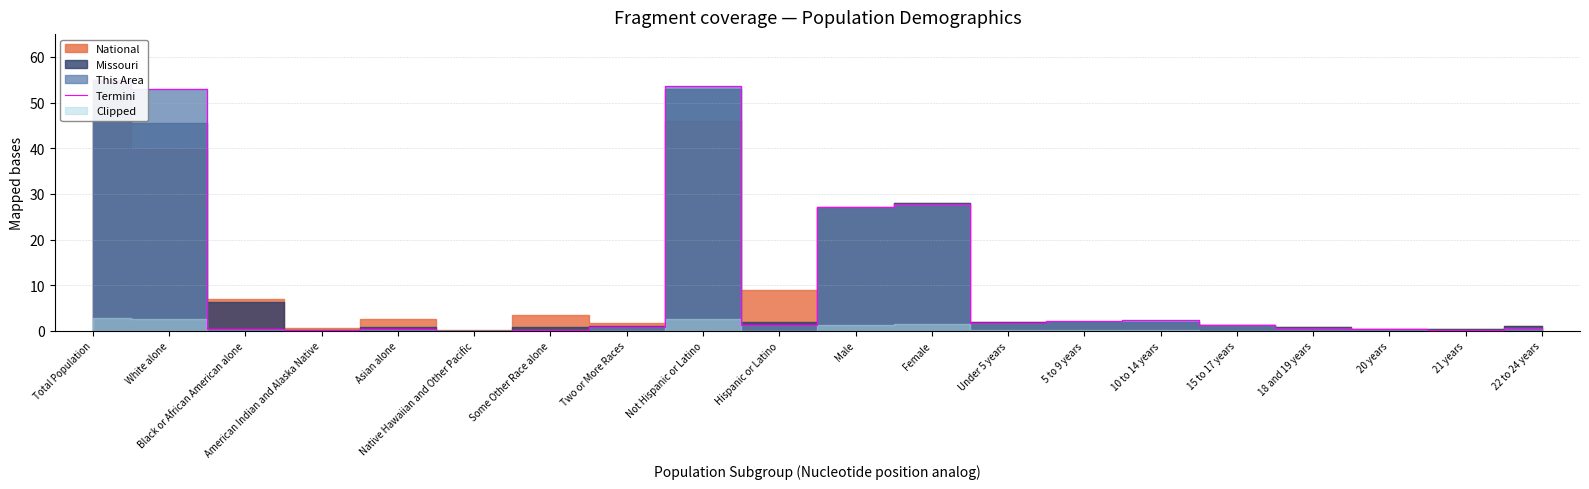

The value at 15 to 17 years is 0.6. True or false?

False